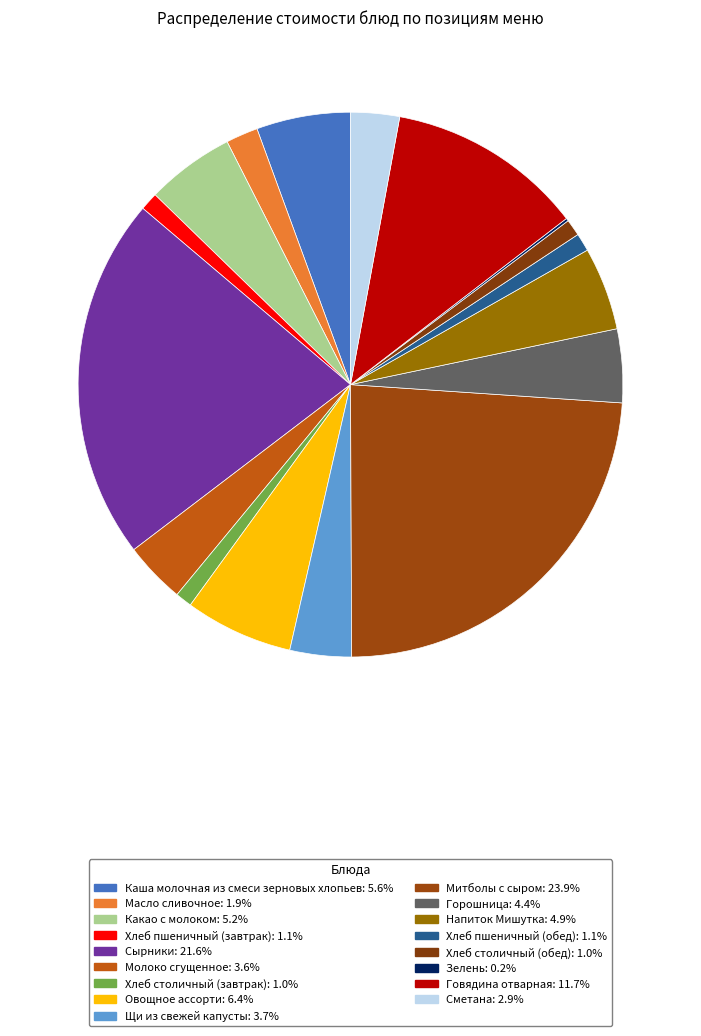

To the nearest percent, what portion does Горошница represent?

4%